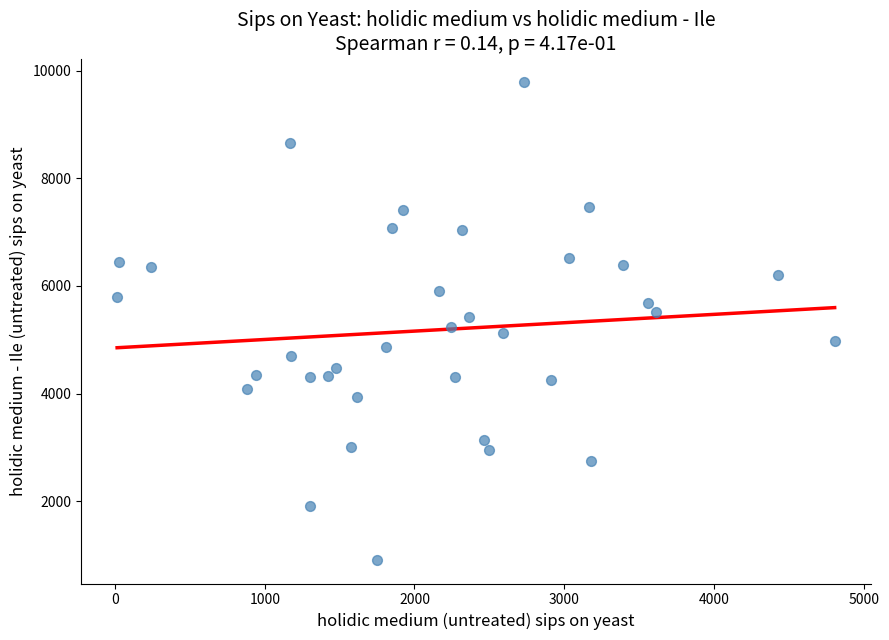

What is the range of X values (max minus min)?

4792